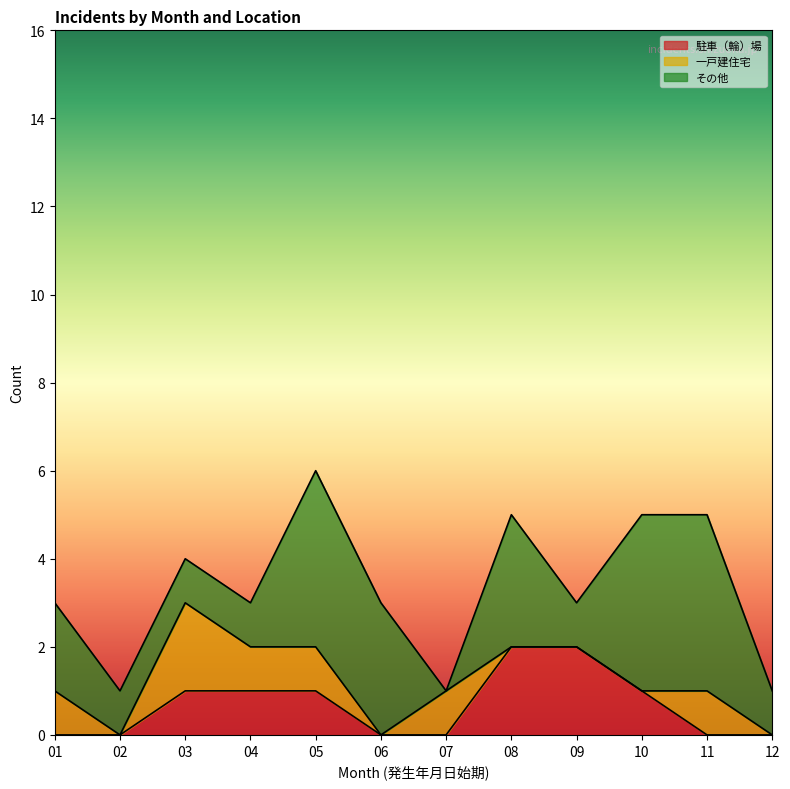

What is the difference between the maximum and minimum values in the 一戸建住宅 series?

2